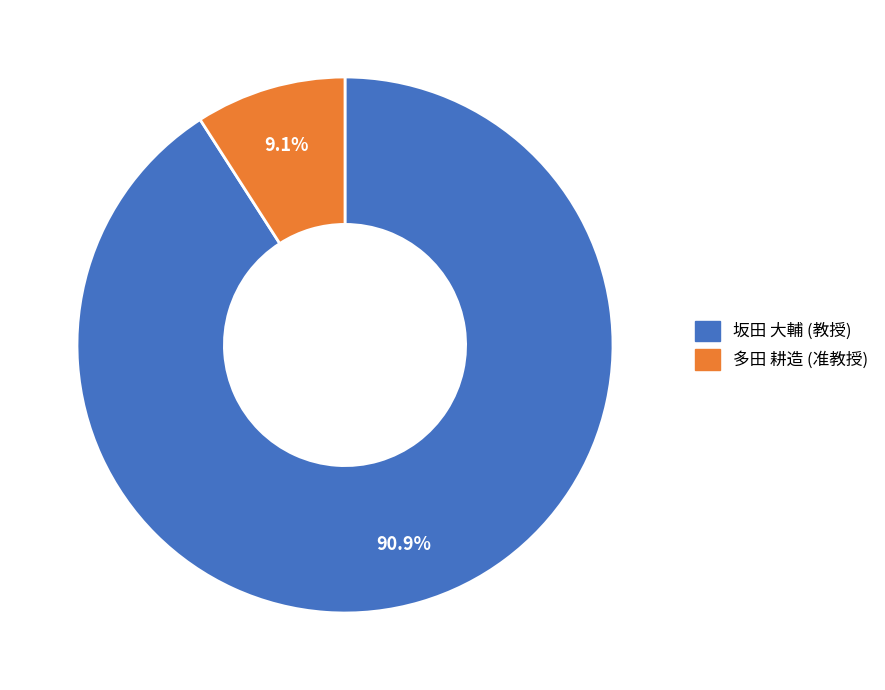

Is there any slice that represents more than half of the pie?

Yes